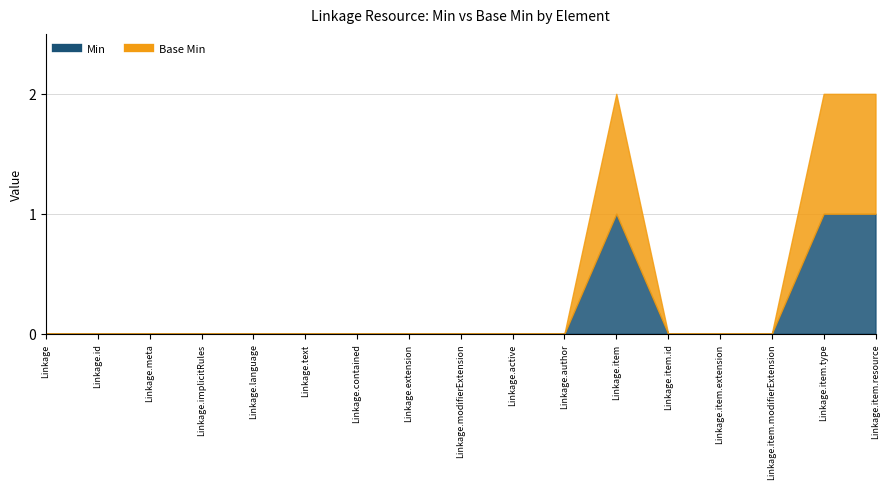

True or false: Base Min 1 and Base Min 0 cross at least once.

False